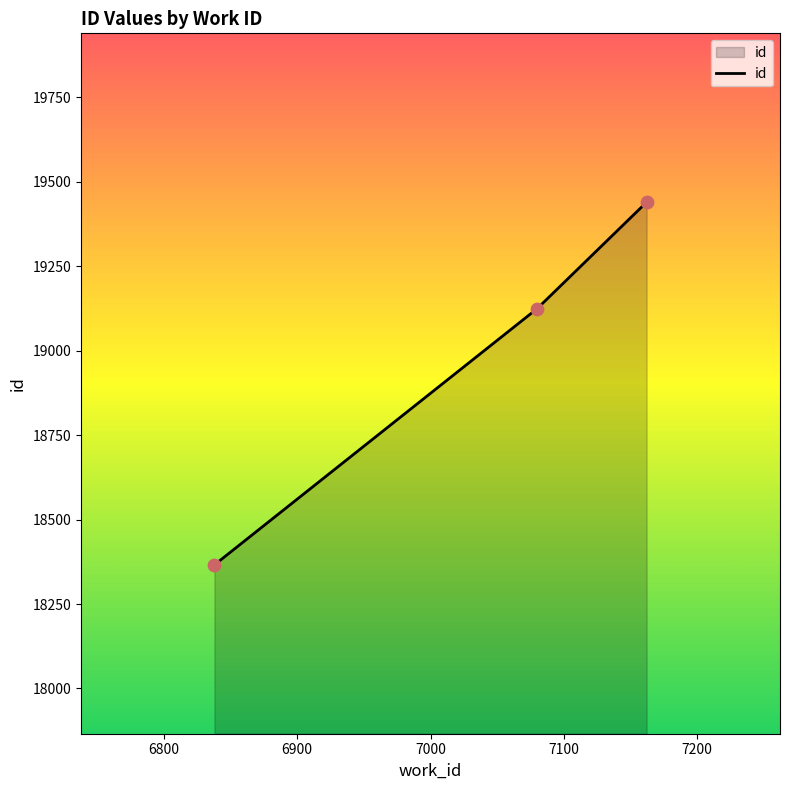

What is the difference between the maximum and minimum values?

1074